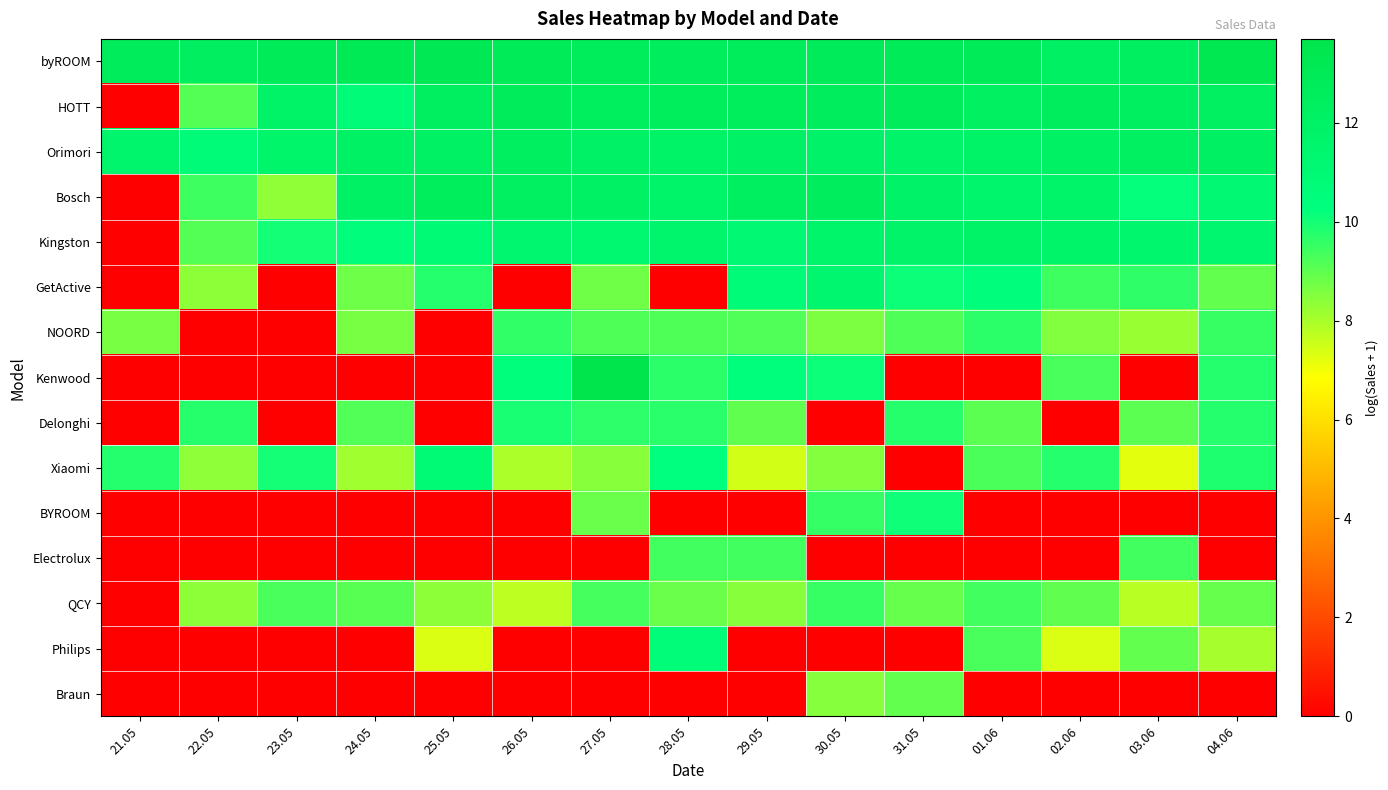

Reading right to left, list all the values displayed in this chart.

byROOM: 04.06=13.3	03.06=12.4	02.06=12.2	01.06=12.9	31.05=12.9	30.05=12.8	29.05=12.7	28.05=12.4	27.05=12.7	26.05=12.9	25.05=13.1	24.05=13.1	23.05=12.9	22.05=12.4	21.05=12.7
HOTT: 04.06=12.2	03.06=12.4	02.06=12.5	01.06=12.2	31.05=12.7	30.05=12.4	29.05=12.6	28.05=12.6	27.05=12.4	26.05=12.7	25.05=12.4	24.05=10.7	23.05=12.0	22.05=9.1	21.05=0.0
Orimori: 04.06=12.2	03.06=12.2	02.06=12.1	01.06=11.9	31.05=11.8	30.05=11.8	29.05=12.0	28.05=11.9	27.05=12.0	26.05=12.4	25.05=12.1	24.05=12.1	23.05=11.6	22.05=10.7	21.05=11.6
Bosch: 04.06=11.2	03.06=10.2	02.06=11.7	01.06=11.5	31.05=11.8	30.05=12.5	29.05=12.3	28.05=11.6	27.05=12.0	26.05=12.2	25.05=12.6	24.05=12.1	23.05=8.3	22.05=9.4	21.05=0.0
Kingston: 04.06=11.4	03.06=11.5	02.06=11.7	01.06=11.9	31.05=11.8	30.05=11.6	29.05=11.2	28.05=11.5	27.05=11.3	26.05=11.4	25.05=10.9	24.05=10.5	23.05=10.0	22.05=9.1	21.05=0.0
GetActive: 04.06=9.0	03.06=9.6	02.06=9.4	01.06=10.5	31.05=10.1	30.05=11.4	29.05=10.7	28.05=0.0	27.05=8.7	26.05=0.0	25.05=9.8	24.05=8.8	23.05=0.0	22.05=8.4	21.05=0.0
NOORD: 04.06=9.5	03.06=8.2	02.06=8.5	01.06=9.7	31.05=9.2	30.05=8.6	29.05=9.2	28.05=9.2	27.05=9.2	26.05=9.6	25.05=0.0	24.05=8.6	23.05=0.0	22.05=0.0	21.05=8.6
Kenwood: 04.06=9.8	03.06=0.0	02.06=9.3	01.06=0.0	31.05=0.0	30.05=10.1	29.05=10.4	28.05=9.7	27.05=13.7	26.05=10.4	25.05=0.0	24.05=0.0	23.05=0.0	22.05=0.0	21.05=0.0
Delonghi: 04.06=9.8	03.06=9.0	02.06=0.0	01.06=9.0	31.05=9.7	30.05=0.0	29.05=9.0	28.05=9.7	27.05=9.7	26.05=9.9	25.05=0.0	24.05=9.2	23.05=0.0	22.05=9.7	21.05=0.0
Xiaomi: 04.06=9.9	03.06=7.2	02.06=9.8	01.06=9.3	31.05=0.0	30.05=8.5	29.05=7.4	28.05=10.3	27.05=8.4	26.05=8.0	25.05=10.9	24.05=8.1	23.05=10.0	22.05=8.3	21.05=9.8
BYROOM: 04.06=0.0	03.06=0.0	02.06=0.0	01.06=0.0	31.05=10.1	30.05=9.6	29.05=0.0	28.05=0.0	27.05=8.9	26.05=0.0	25.05=0.0	24.05=0.0	23.05=0.0	22.05=0.0	21.05=0.0
Electrolux: 04.06=0.0	03.06=9.4	02.06=0.0	01.06=0.0	31.05=0.0	30.05=0.0	29.05=9.4	28.05=9.4	27.05=0.0	26.05=0.0	25.05=0.0	24.05=0.0	23.05=0.0	22.05=0.0	21.05=0.0
QCY: 04.06=8.9	03.06=7.8	02.06=9.0	01.06=9.4	31.05=8.9	30.05=9.5	29.05=8.4	28.05=8.8	27.05=9.4	26.05=7.7	25.05=8.4	24.05=9.1	23.05=9.3	22.05=8.4	21.05=0.0
Philips: 04.06=8.0	03.06=9.0	02.06=7.3	01.06=9.3	31.05=0.0	30.05=0.0	29.05=0.0	28.05=10.7	27.05=0.0	26.05=0.0	25.05=7.3	24.05=0.0	23.05=0.0	22.05=0.0	21.05=0.0
Braun: 04.06=0.0	03.06=0.0	02.06=0.0	01.06=0.0	31.05=8.9	30.05=8.5	29.05=0.0	28.05=0.0	27.05=0.0	26.05=0.0	25.05=0.0	24.05=0.0	23.05=0.0	22.05=0.0	21.05=0.0